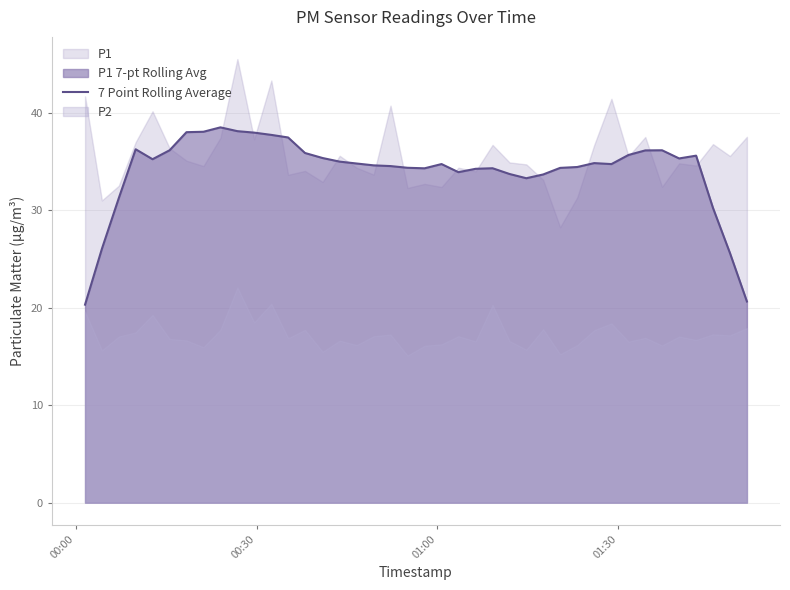

What is the minimum value for 7 Point Rolling Average?

20.3